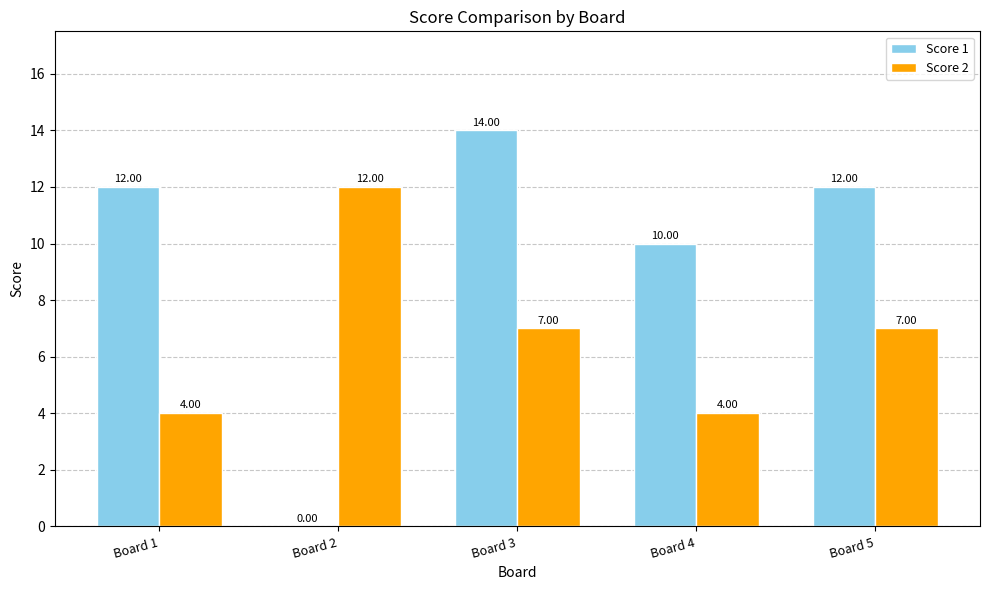

Which series changed the most between Board 3 and Board 4?

Score 1